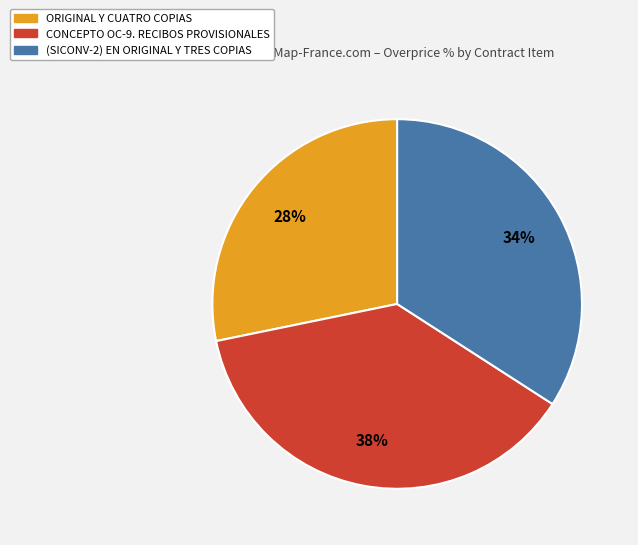

The ORIGINAL Y CUATRO COPIAS slice represents 39% of the pie. True or false?

False